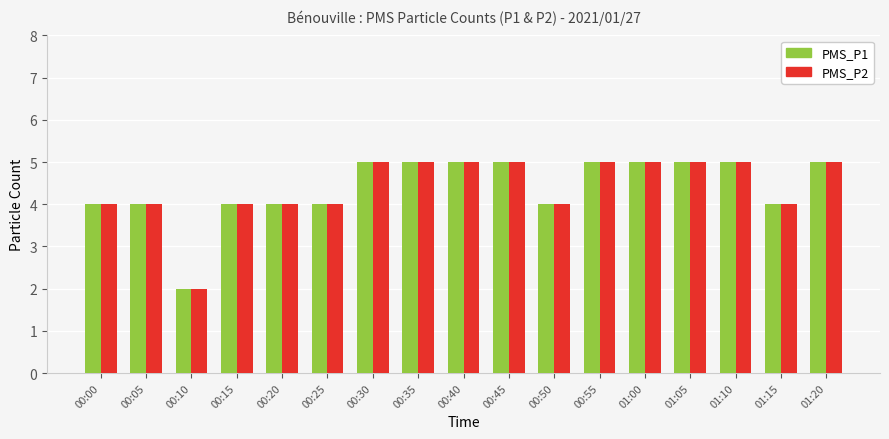

Is the value of PMS_P2 at 00:00 greater than the value of PMS_P1 at 00:35?

No